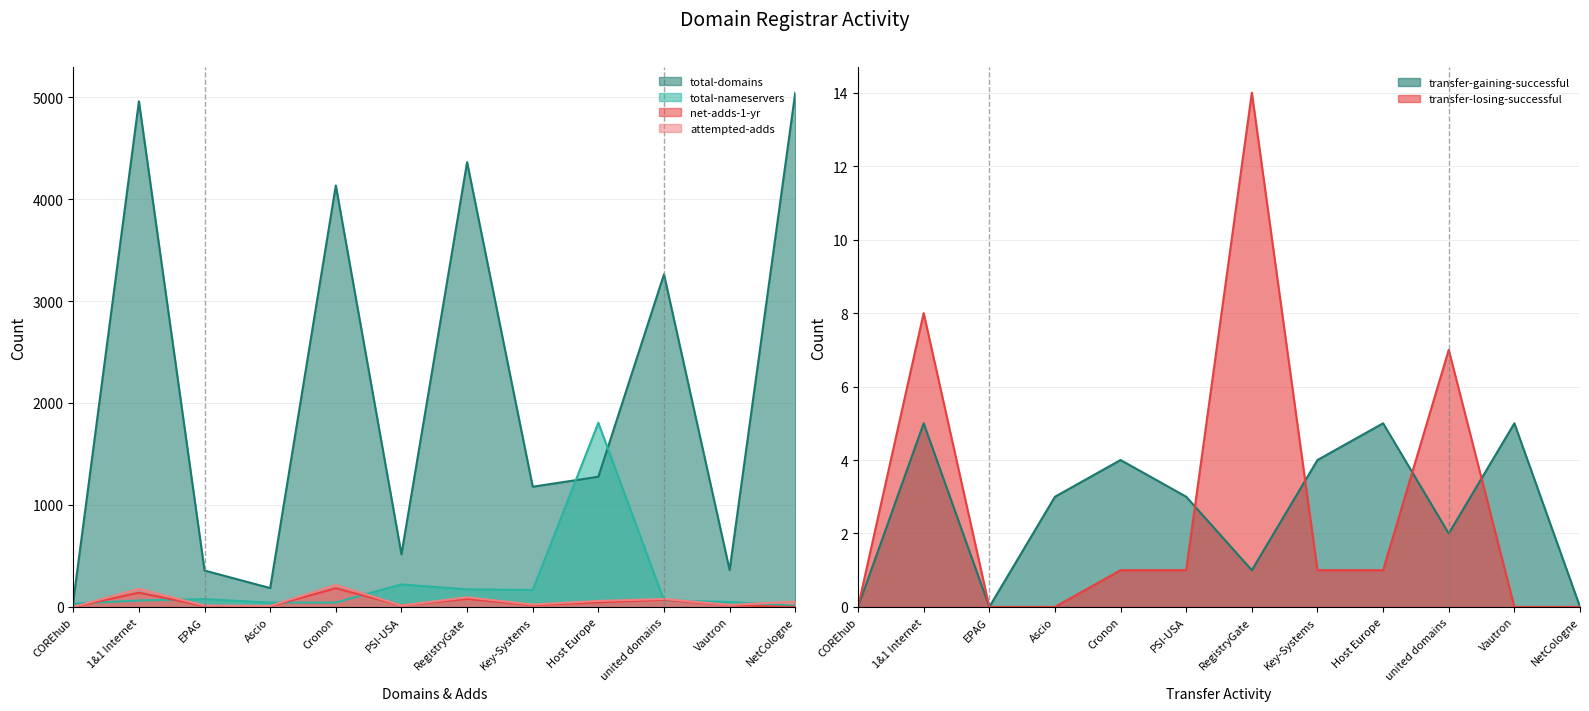

What is the value of the transfer-losing-successful point at the 7th from the left?

14